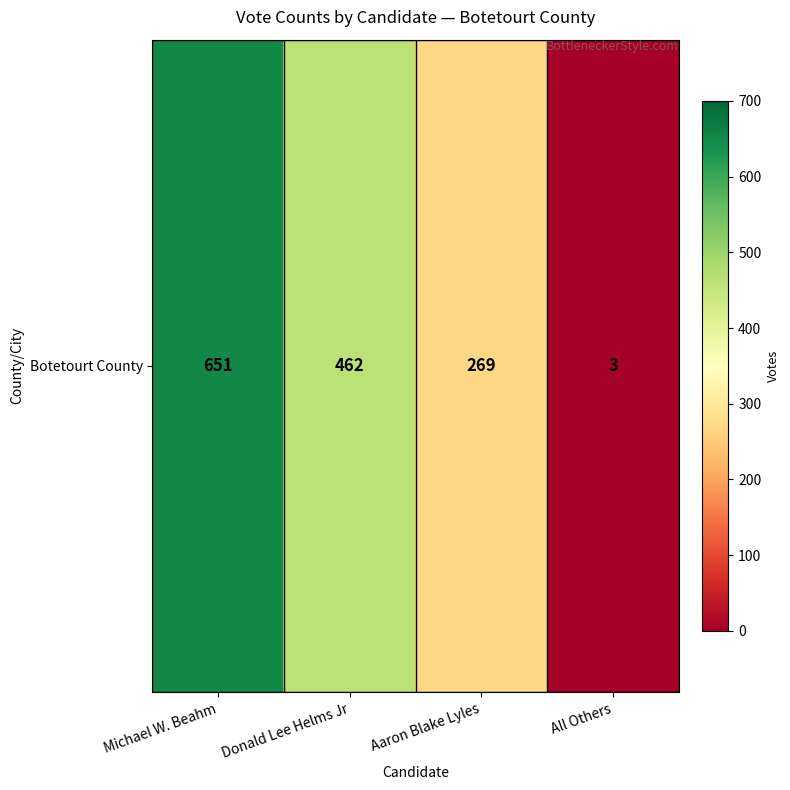

Which category has the lowest value across all series?

All Others